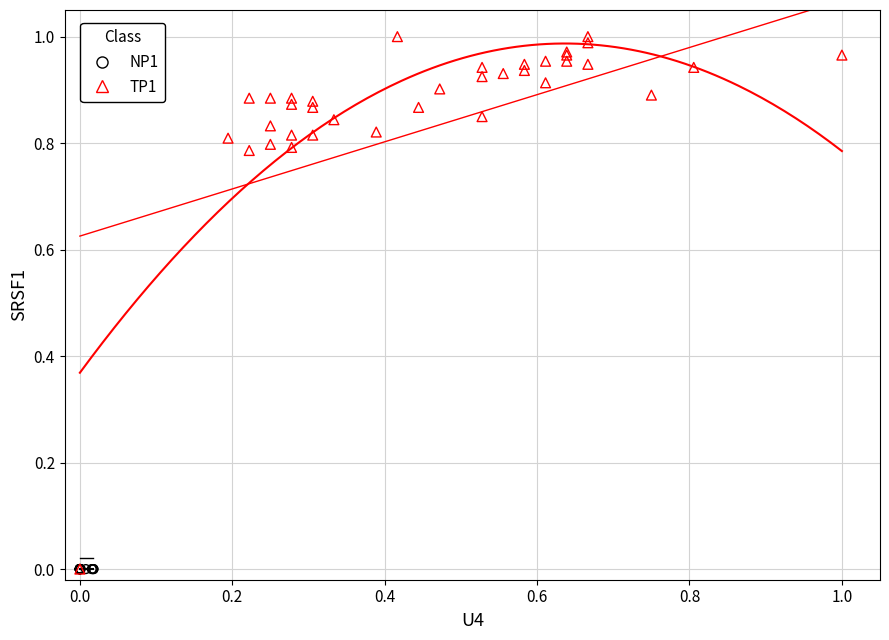

Which series reaches the maximum Y coordinate?

TP1